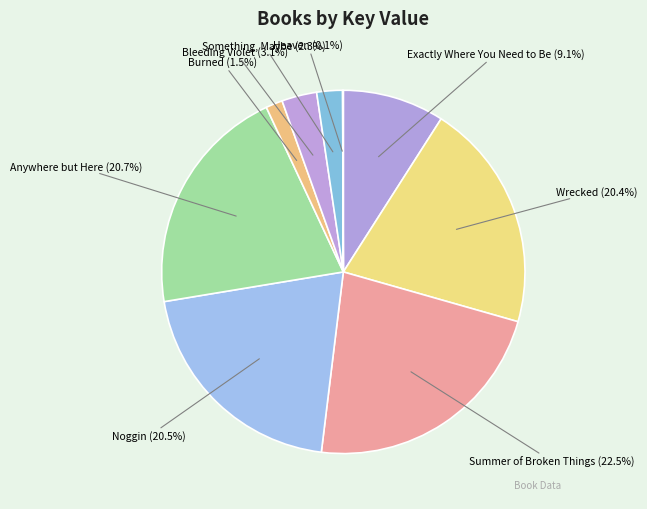

To the nearest percent, what is the difference between the largest and smallest slice percentages?

22%